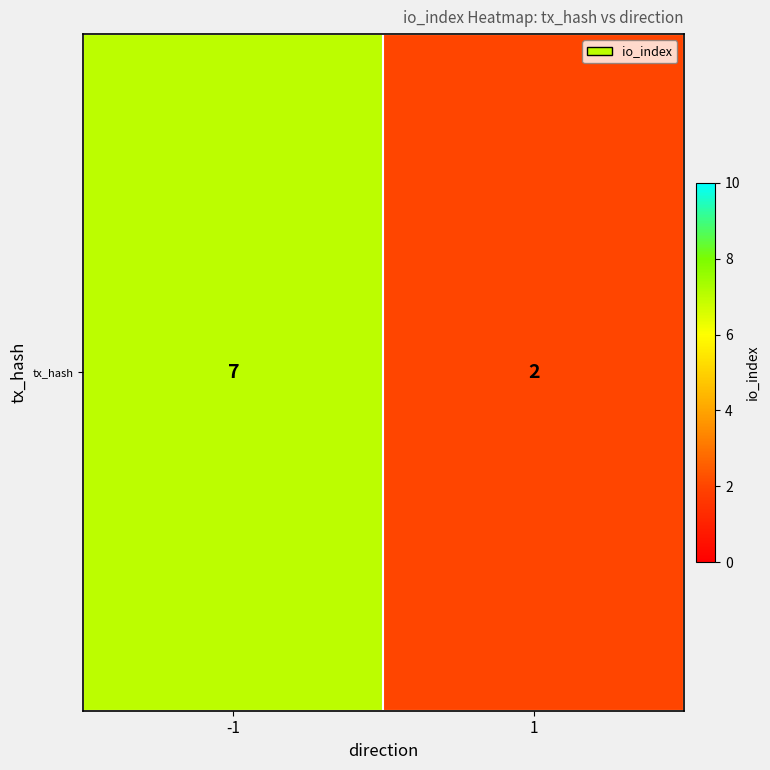

What is the minimum value shown in the chart?

2